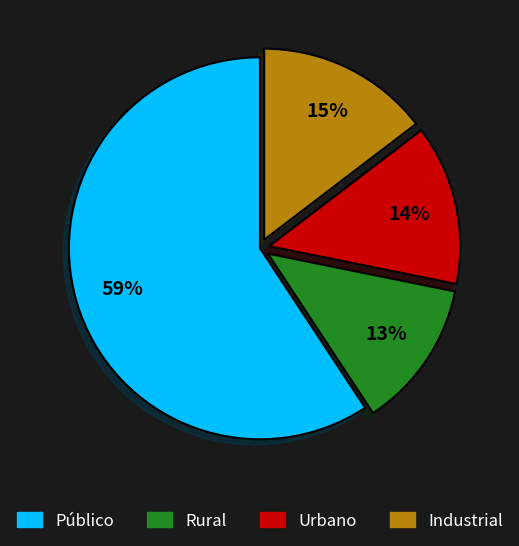

To the nearest percent, what is the average slice percentage?

25%